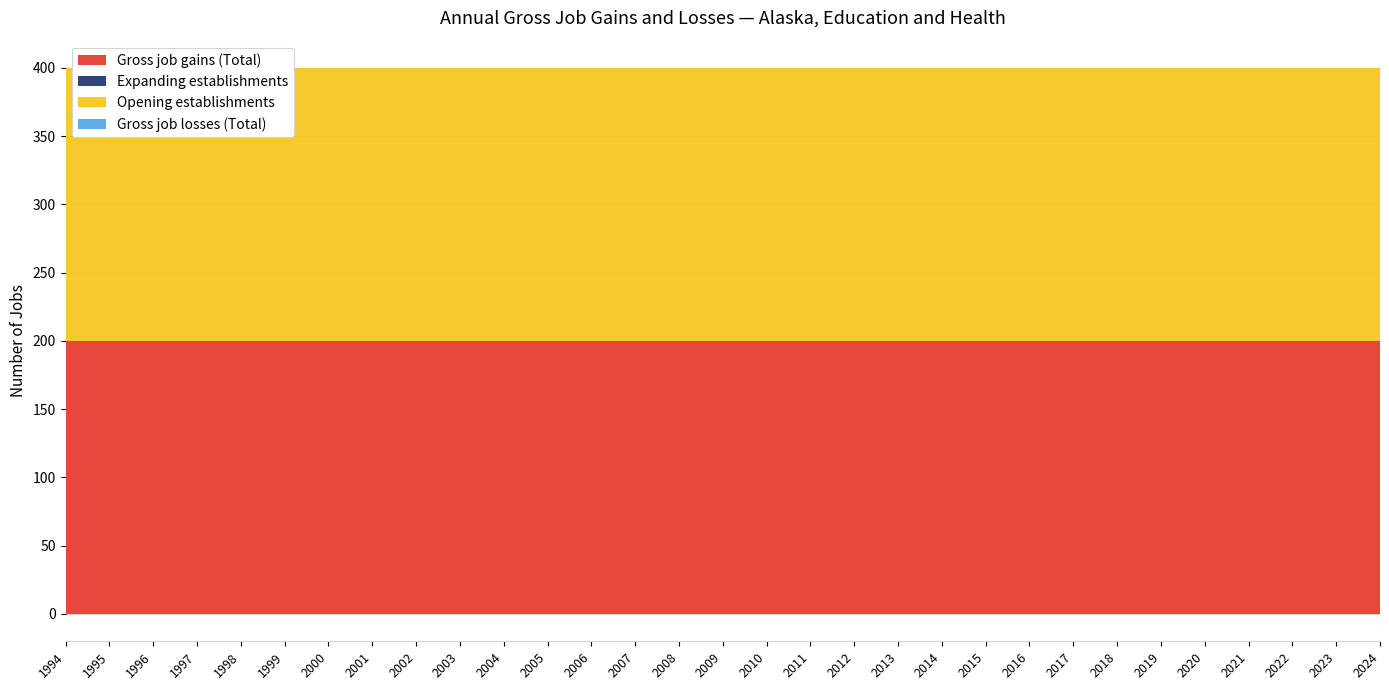

Is the value of Opening establishments at 2016 greater than the value of Gross job gains (Total) at 2017?

No